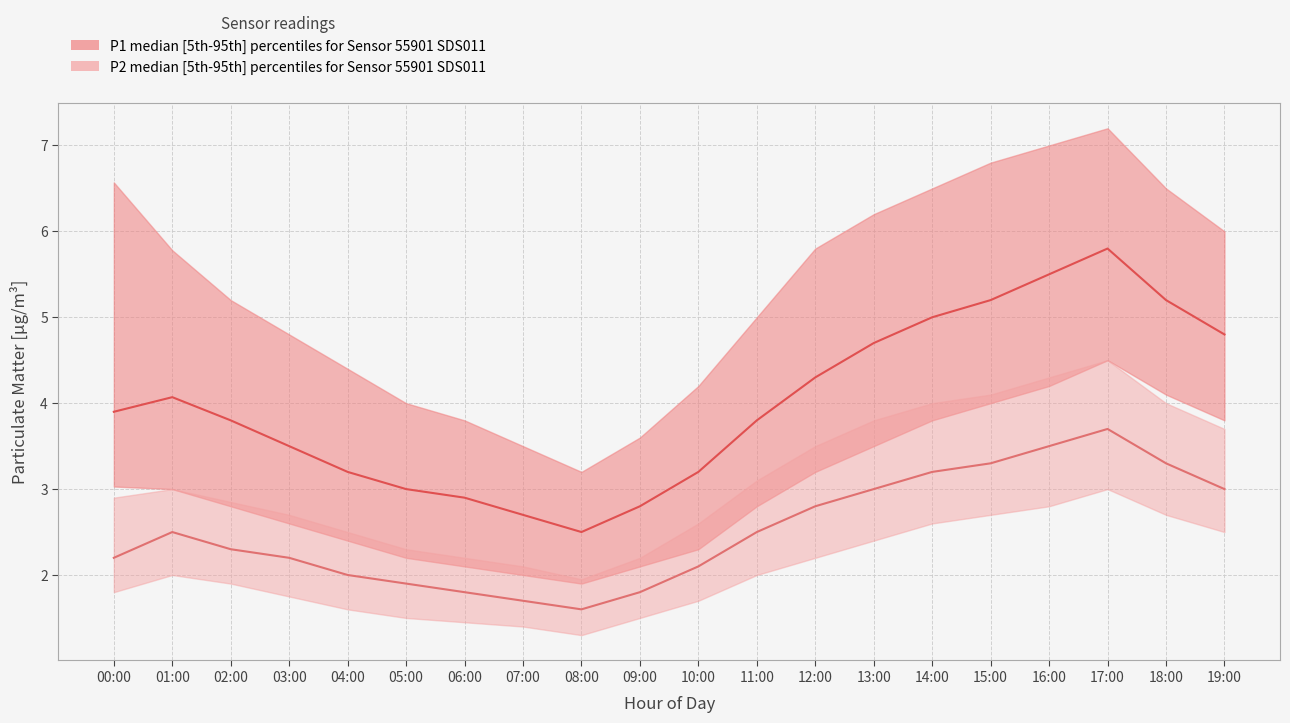

How many interior local valleys does the P1 median series have?

1